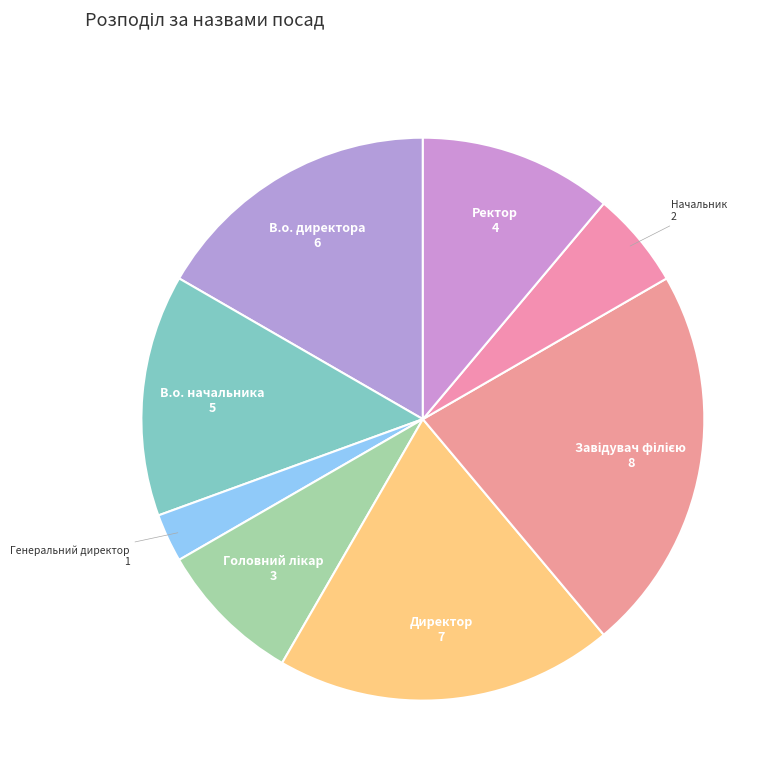

Approximately how many times larger is the value at Начальник compared to В.о. начальника?

0.4